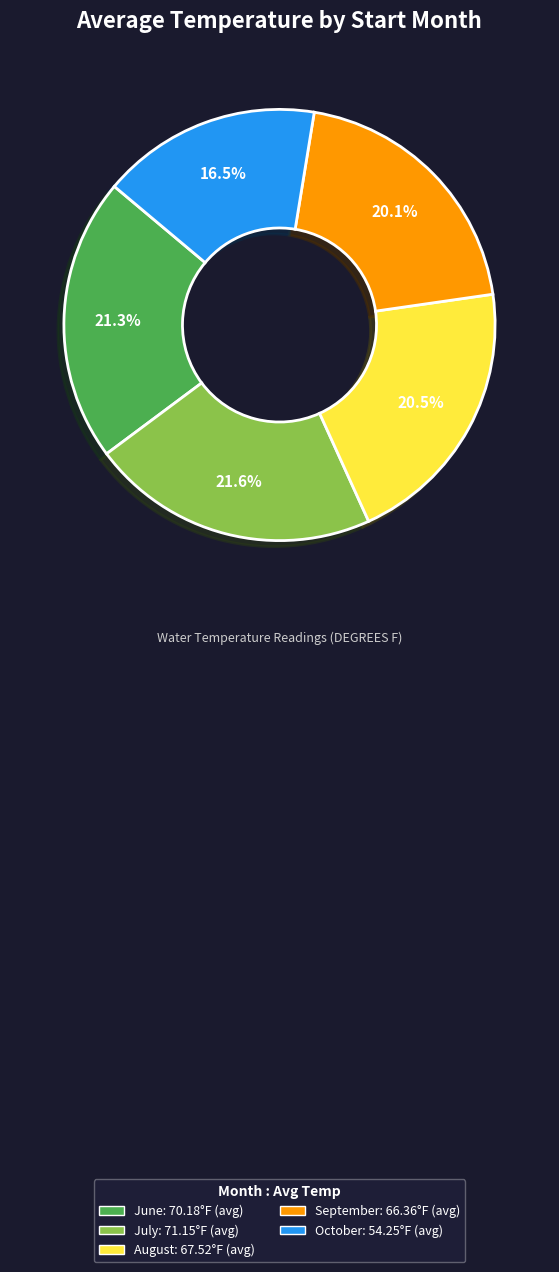

Does any single category account for the majority?

No